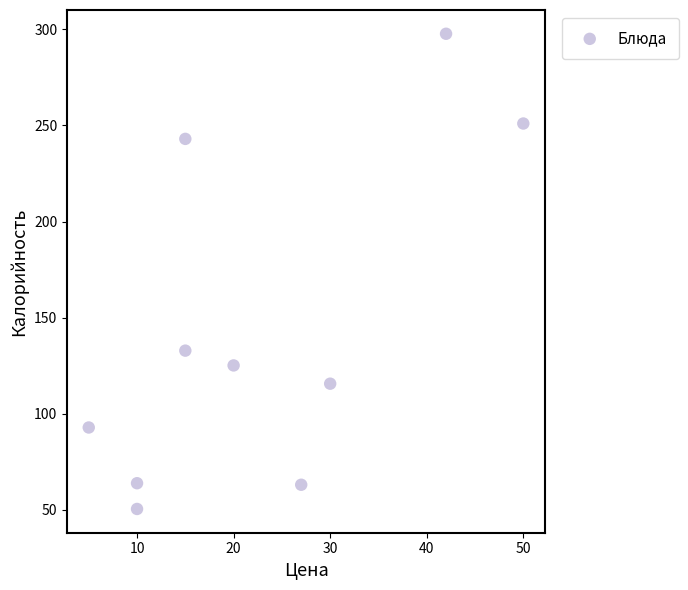

What is the range of Y values (max minus min)?

247.3